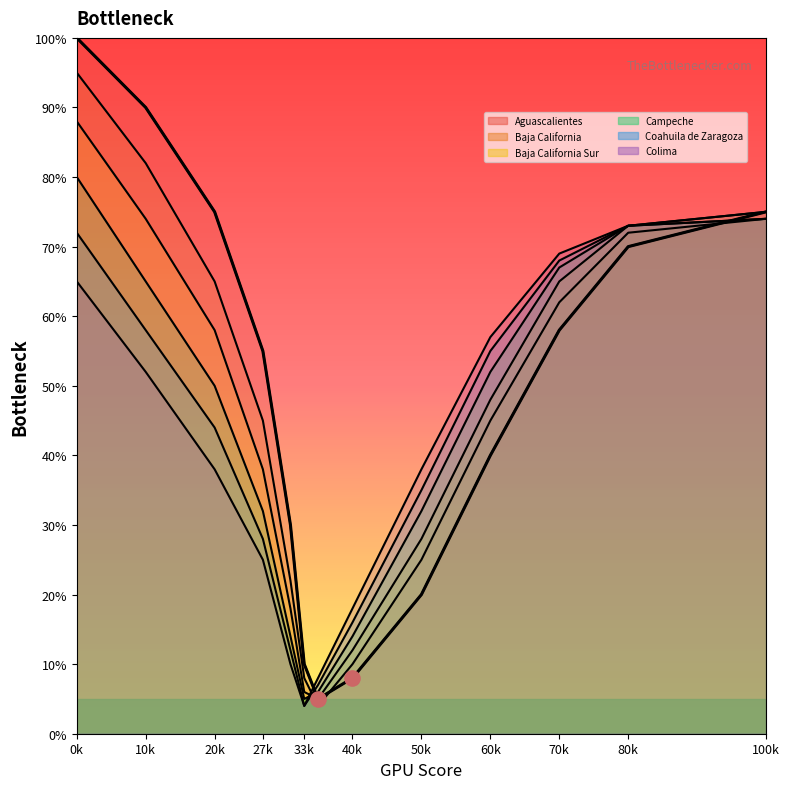

Is the value of Aguascalientes at 10k greater than the value of Coahuila de Zaragoza at 80k?

Yes